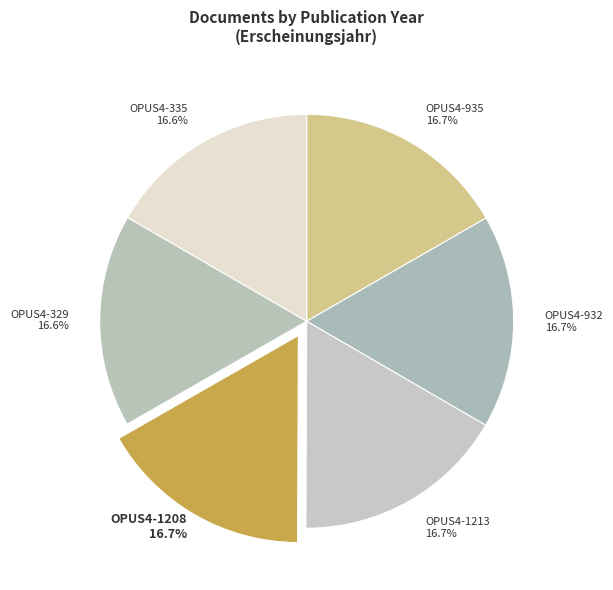

Do OPUS4-335 and OPUS4-935 together represent more than half of the pie?

No